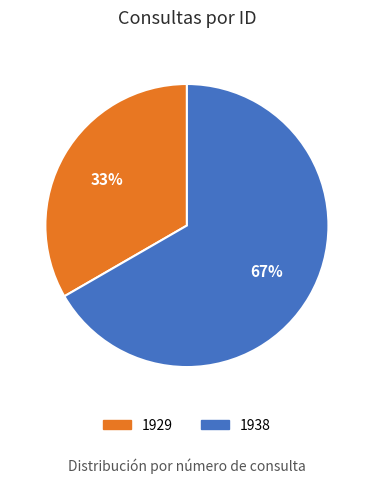

Do 1929 and 1938 together represent more than half of the pie?

Yes